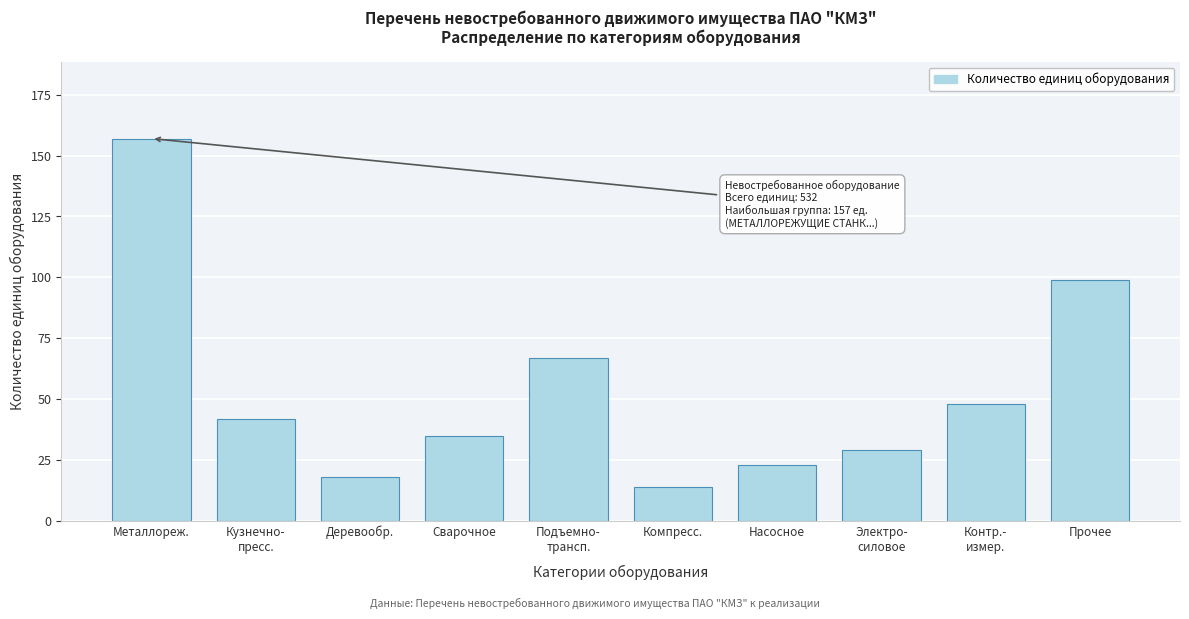

Where is the data nearest to the value 85?

Прочее